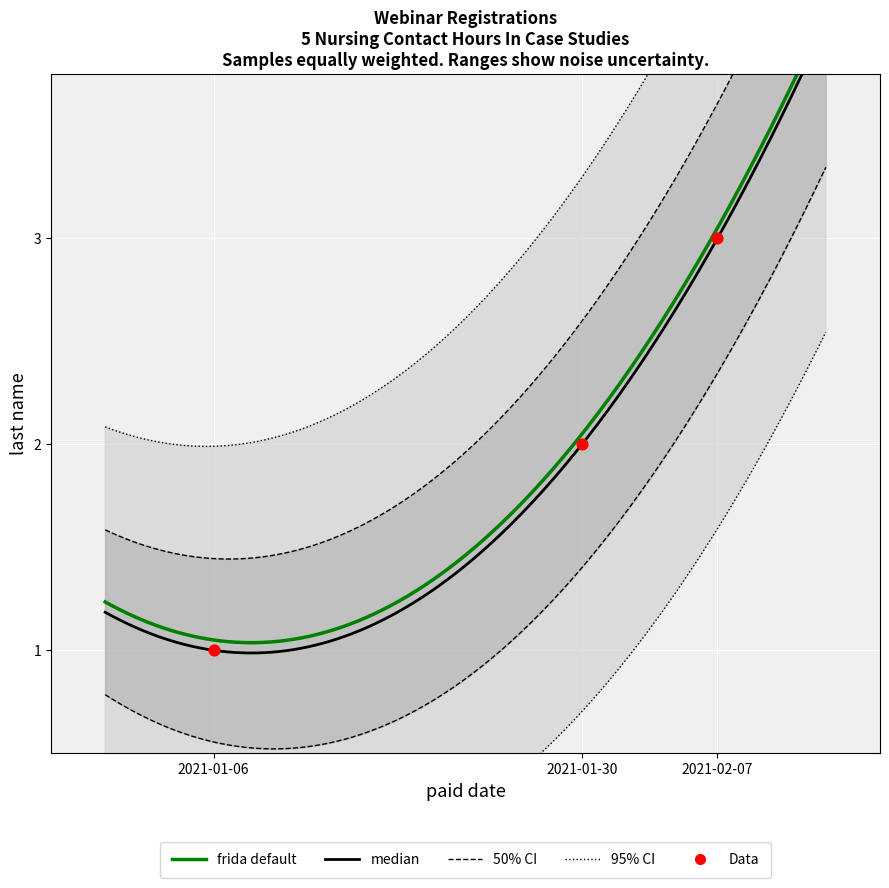

Approximately how many times larger is the value at 2021-01-06 compared to 2021-01-30?

0.5